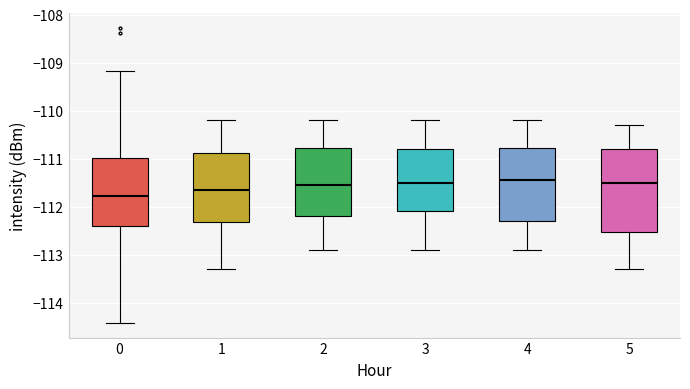

Reading left to right, read every box against the y-axis: the position of its median line, the range the box covers, and the ends of its whiskers. The values are not printed on the chart, so give them approximately, as read against the axis.

0: median -111.8, box -112.4 to -111.0, whiskers -114.4 to -109.2
1: median -111.6, box -112.3 to -110.9, whiskers -113.3 to -110.2
2: median -111.5, box -112.2 to -110.8, whiskers -112.9 to -110.2
3: median -111.5, box -112.1 to -110.8, whiskers -112.9 to -110.2
4: median -111.4, box -112.3 to -110.8, whiskers -112.9 to -110.2
5: median -111.5, box -112.5 to -110.8, whiskers -113.3 to -110.3